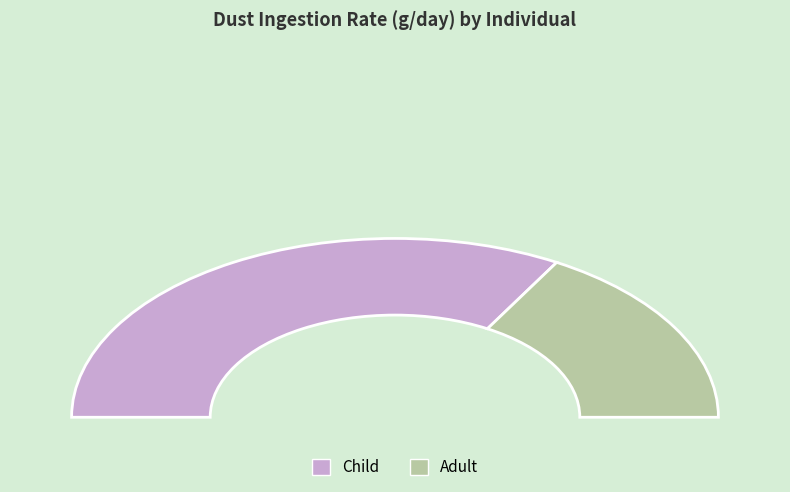

How many slices are in this pie chart?

2